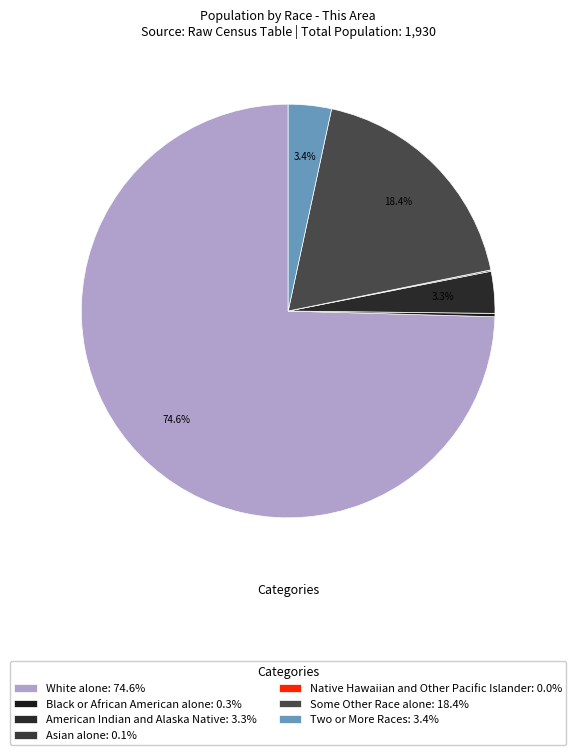

Which category has the smallest portion of the pie?

Native Hawaiian and Other Pacific Islander